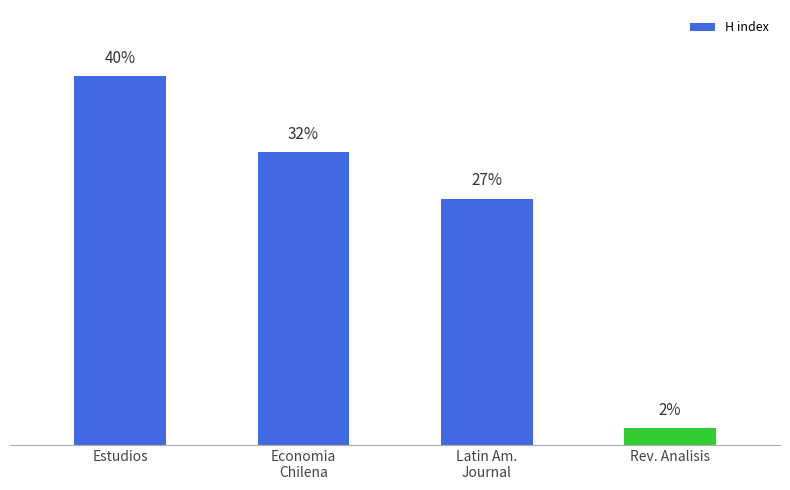

List the labels in order of value, smallest first.

Rev. Analisis, Latin Am.
Journal, Economia
Chilena, Estudios